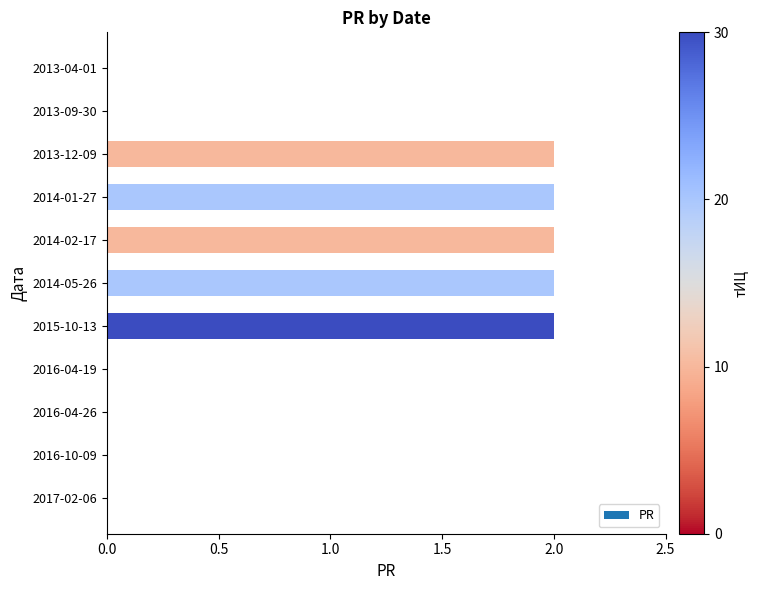

What is the sum of the values at 2014-02-17 and 2016-10-09?

2